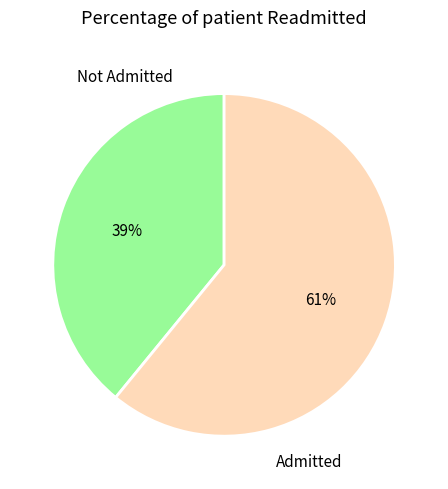

Is it true that Admitted is 71% of the pie?

False